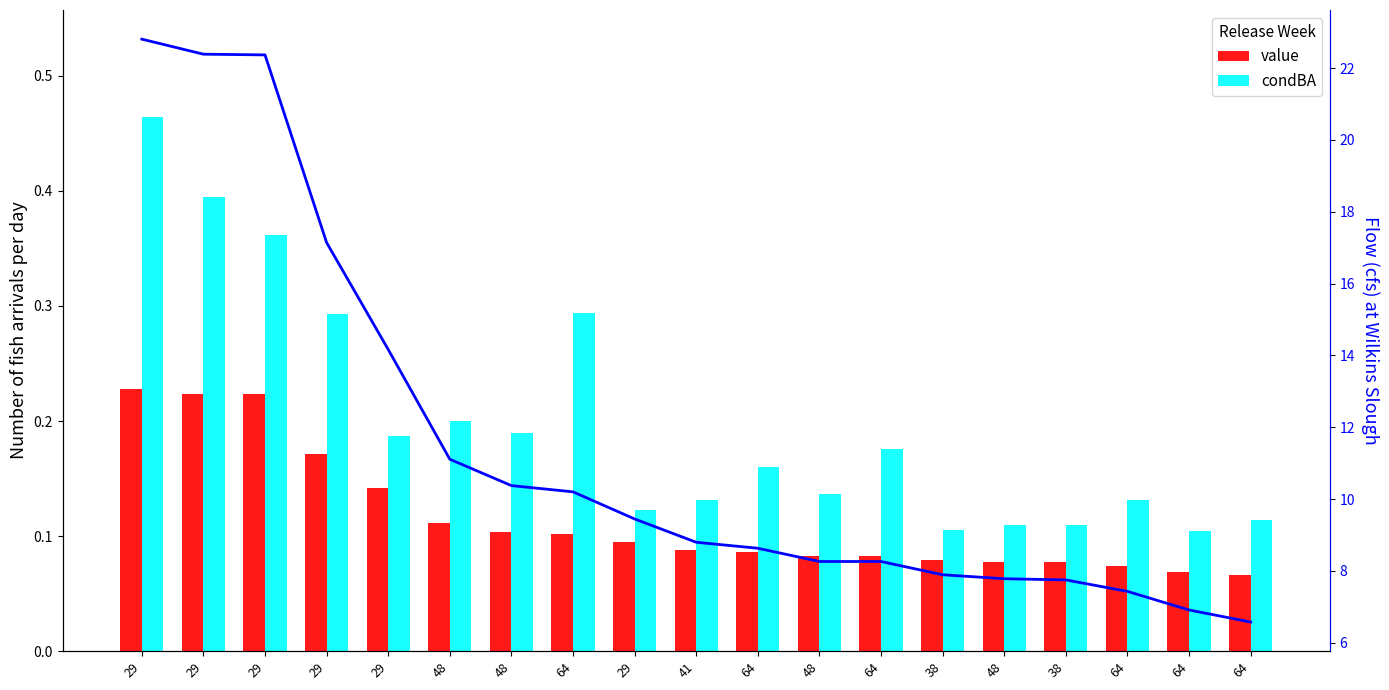

How many data points in supA (scaled) are above 8?

13